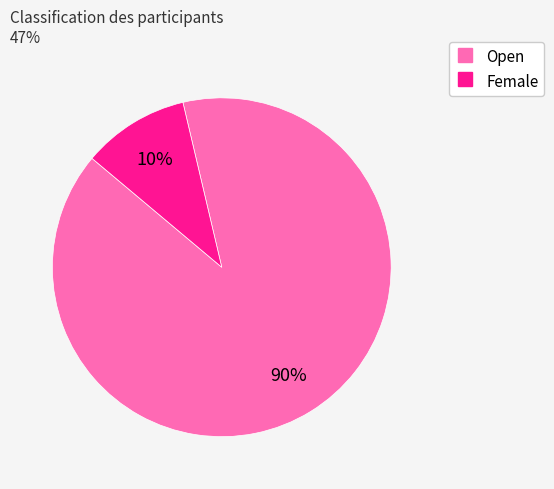

How many segments does this pie chart have?

2